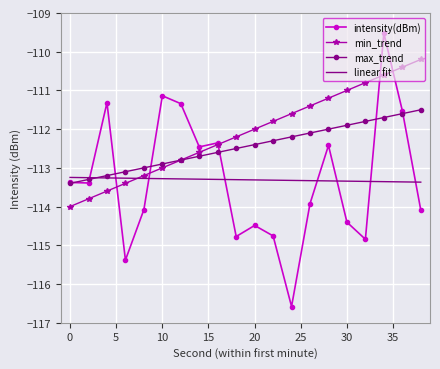

Which series has the widest spread of values?

intensity(dBm)